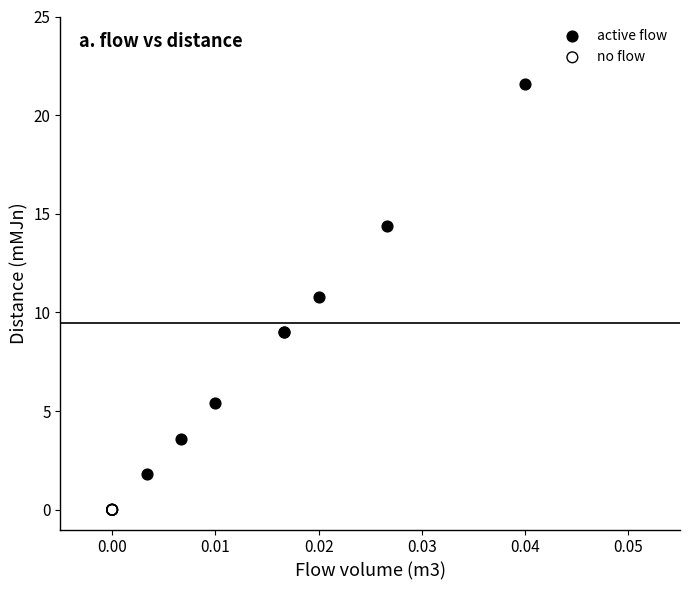

Which series contains the highest Y value?

active flow